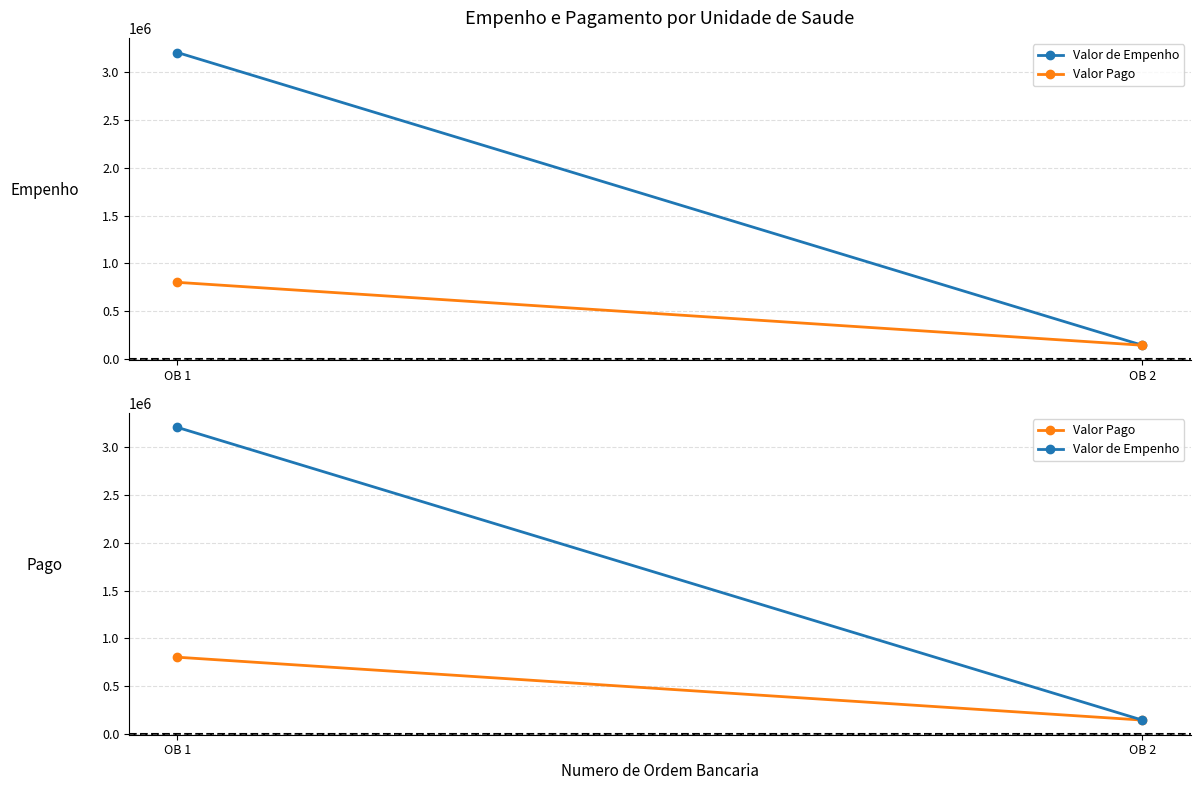

How many series are shown in this chart?

2